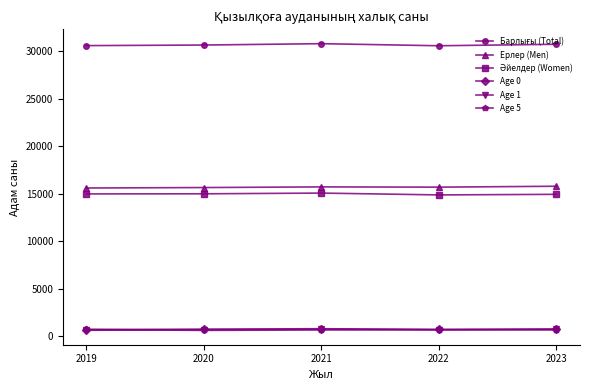

At how many categories does at least one series exceed 16034?

5